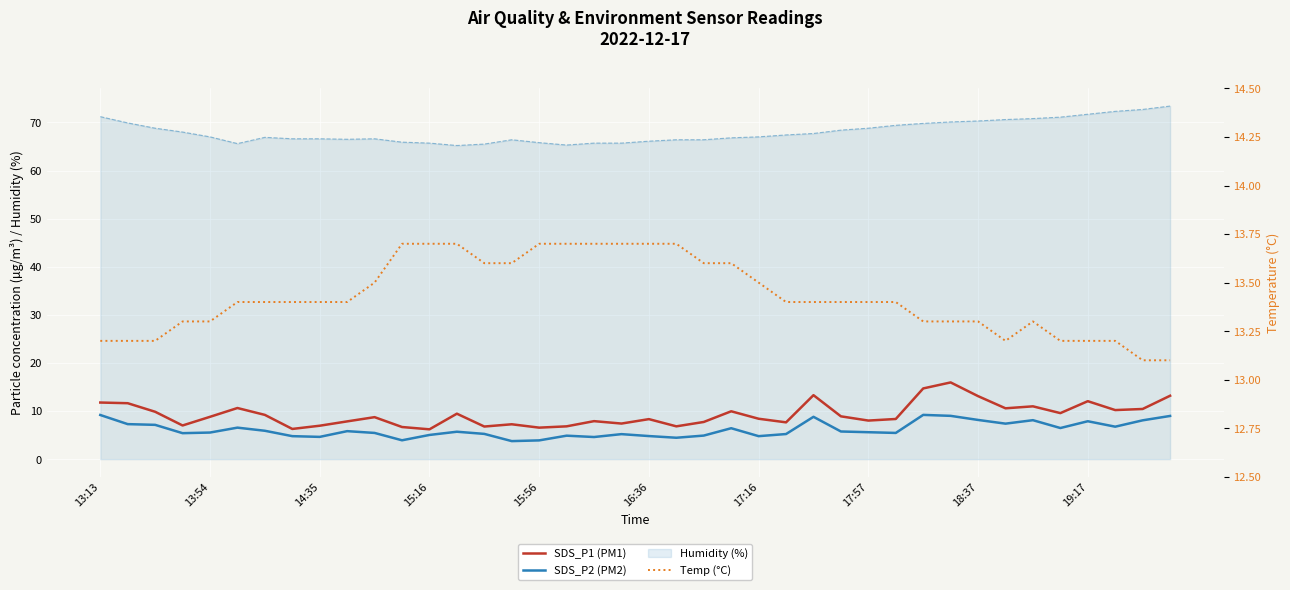

How many lines are shown in the chart?

3